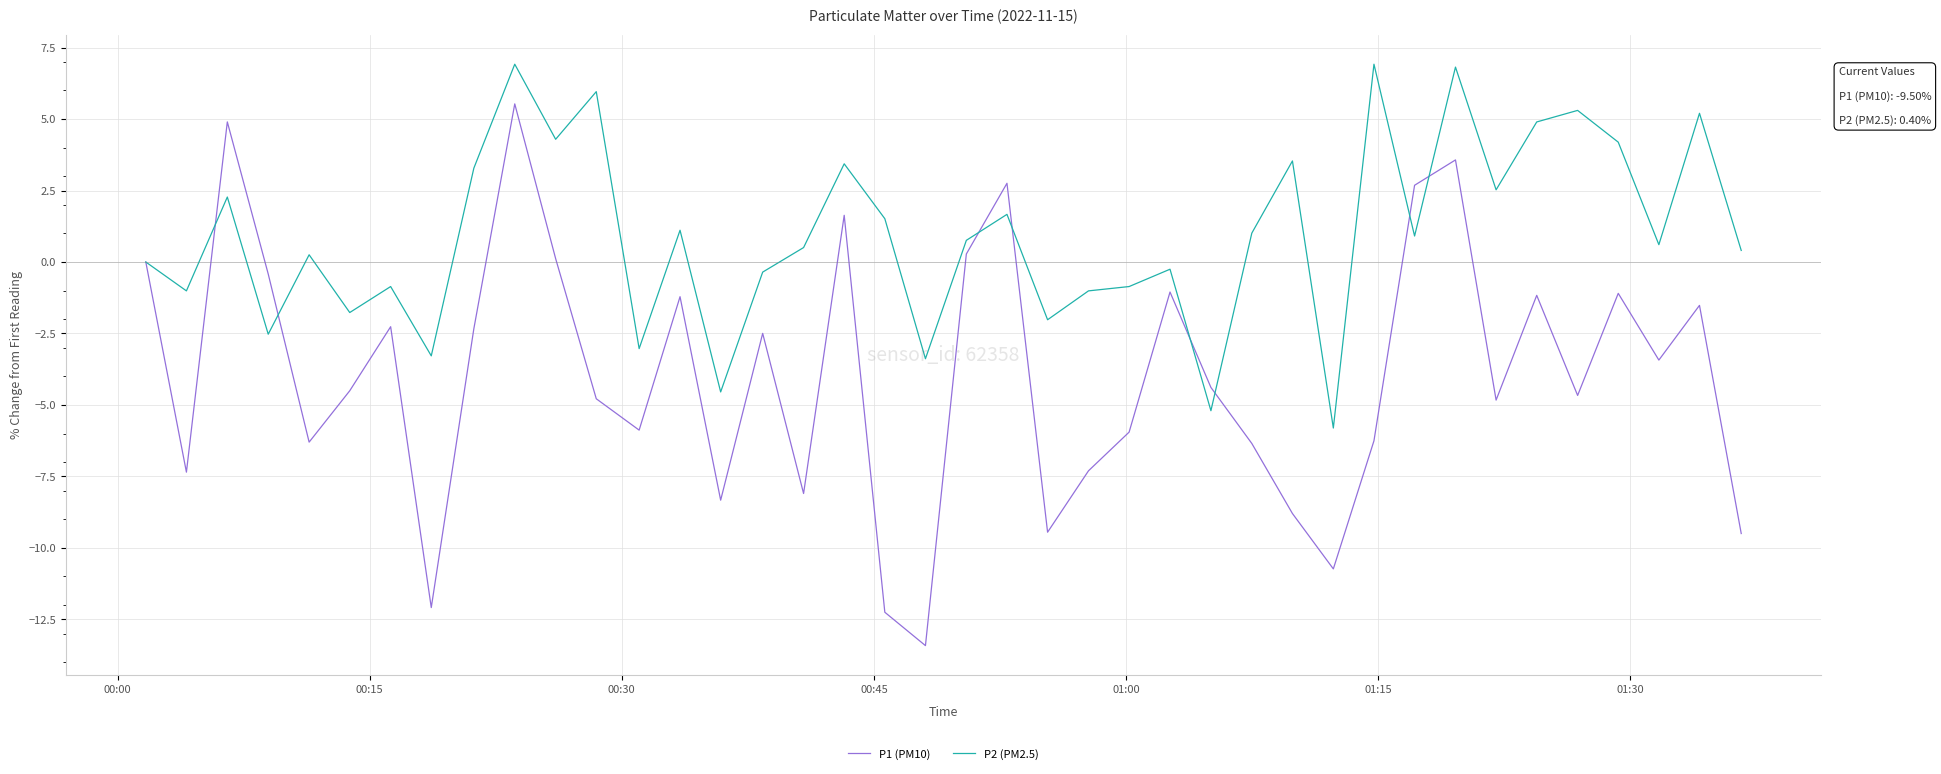

True or false: P1 (PM10) has more than 1 points higher than both neighbors.

True